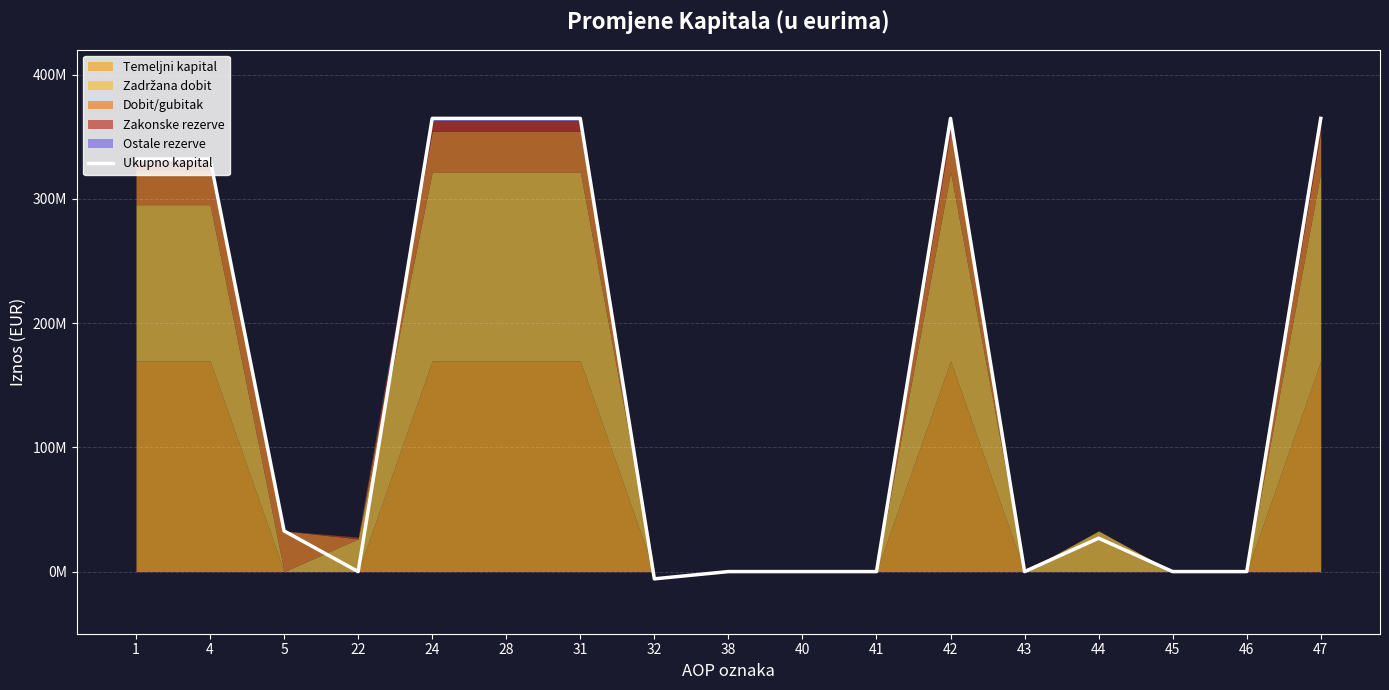

True or false: the data has more than 1 interior local peaks.

True